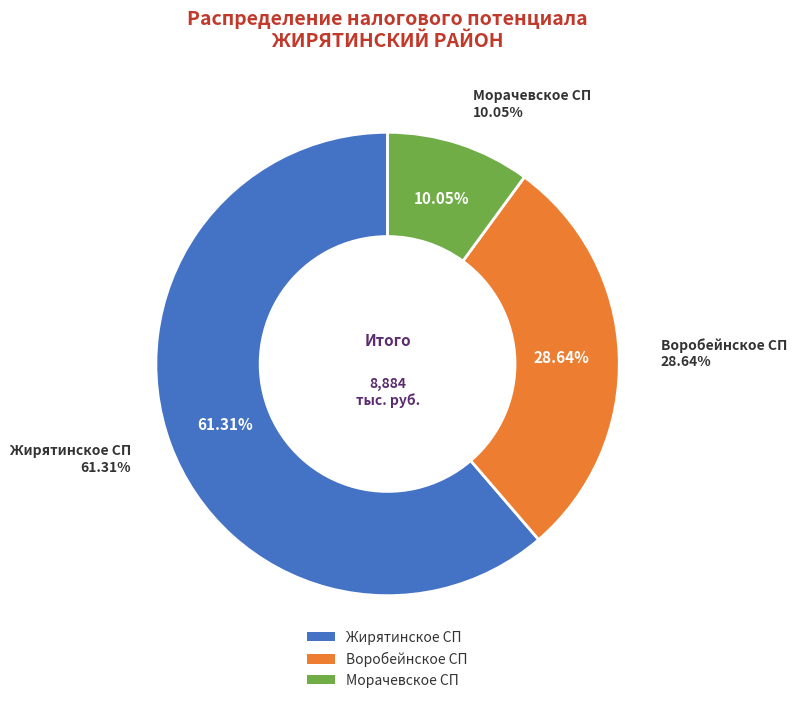

What is the change in value from Жирятинское СП to Воробейнское СП?

-2902.4